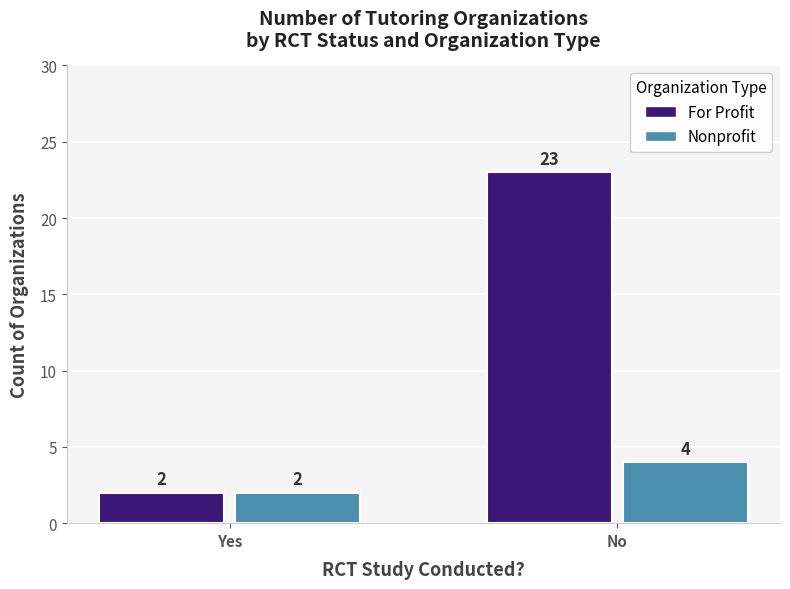

Count the For Profit values in the range 2 to 23.

2